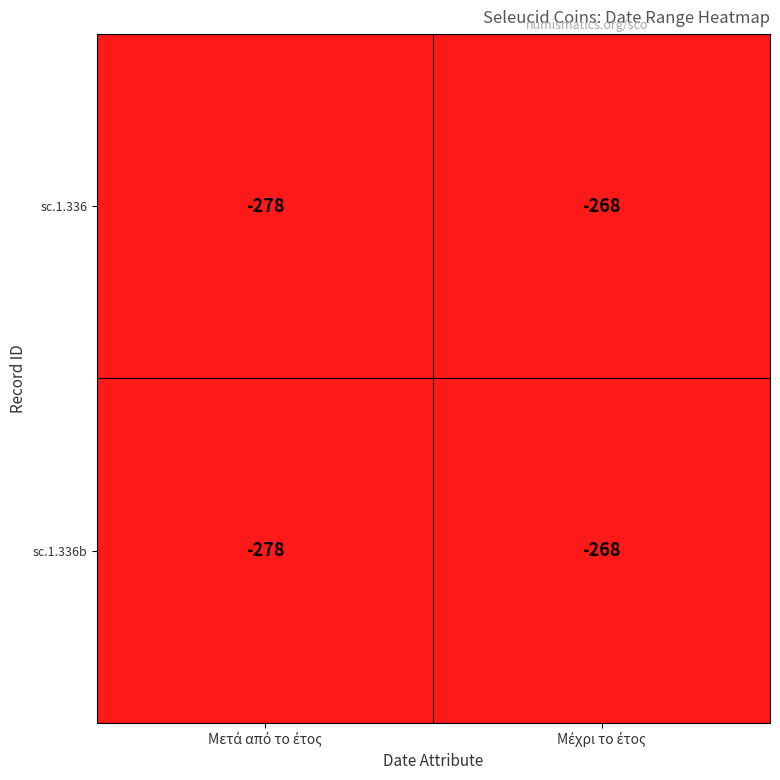

What is the average value of the sc.1.336b series?

-273